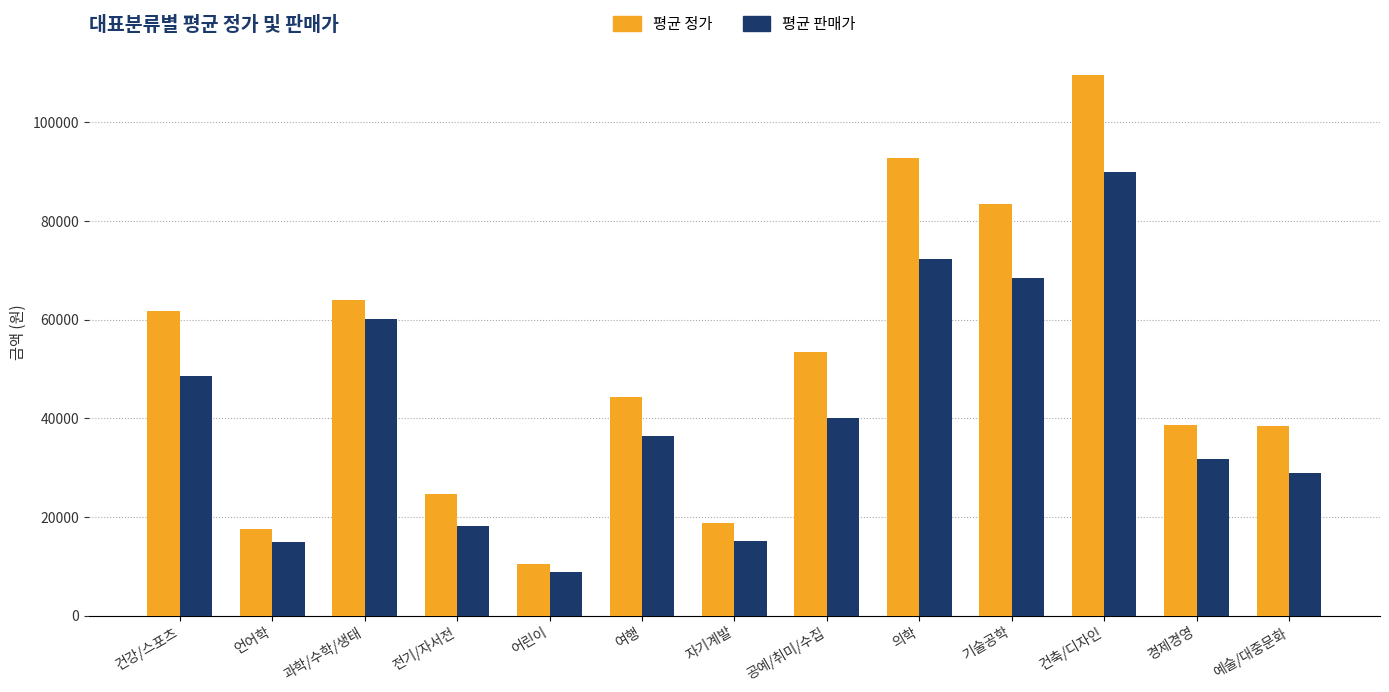

Rank the series by their average value, from lowest to highest.

평균 판매가, 평균 정가